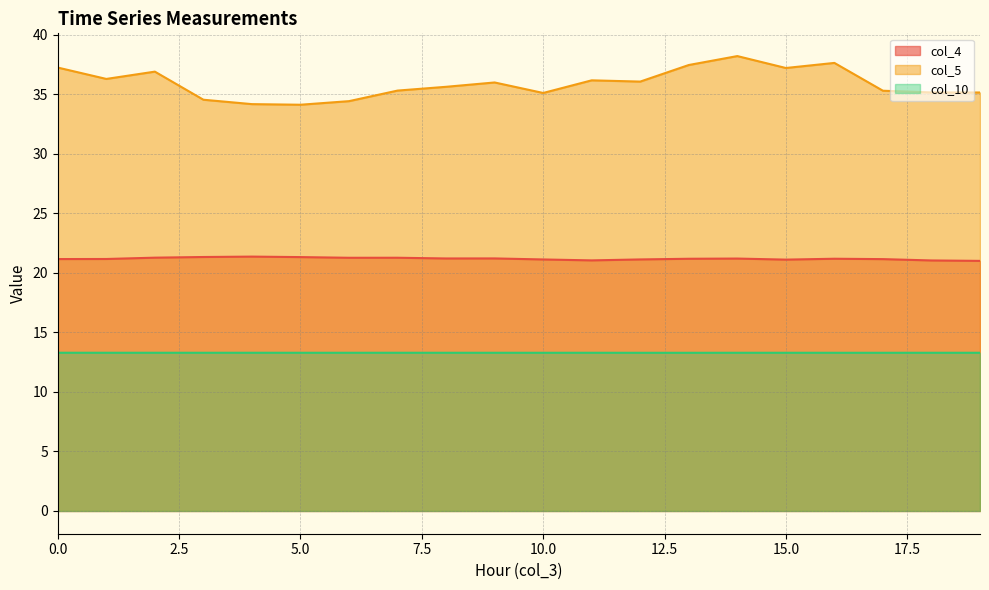

How many lines are shown in the chart?

3